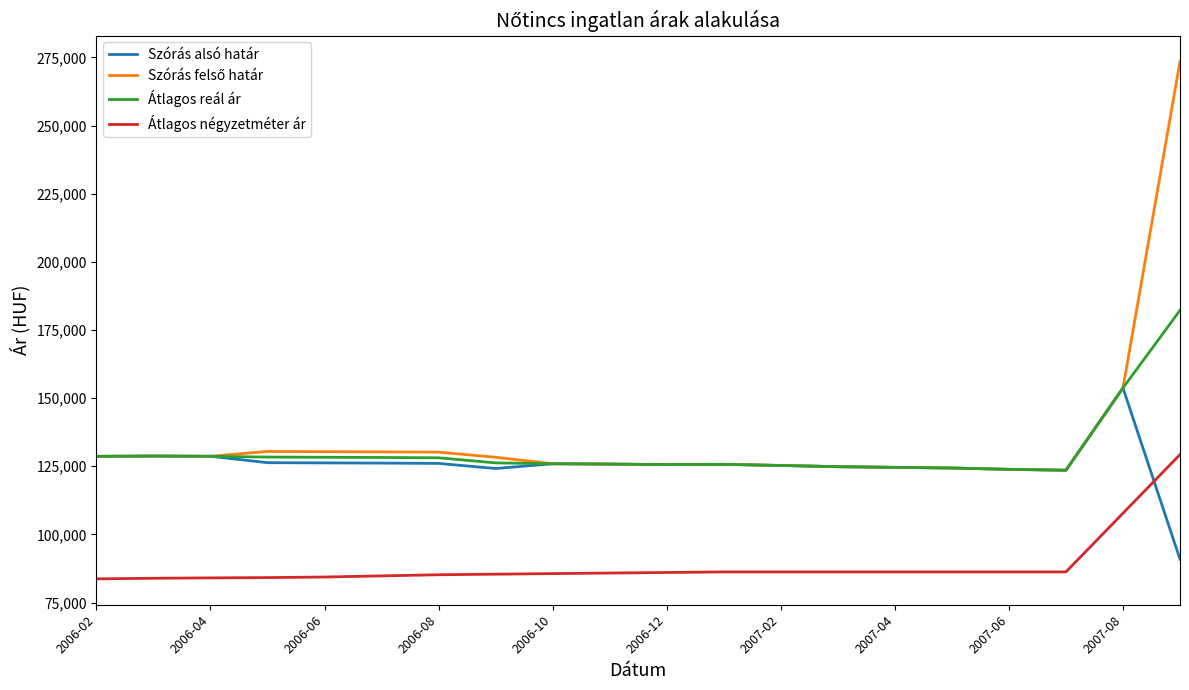

Does the chart display data point markers on the line(s)?

No